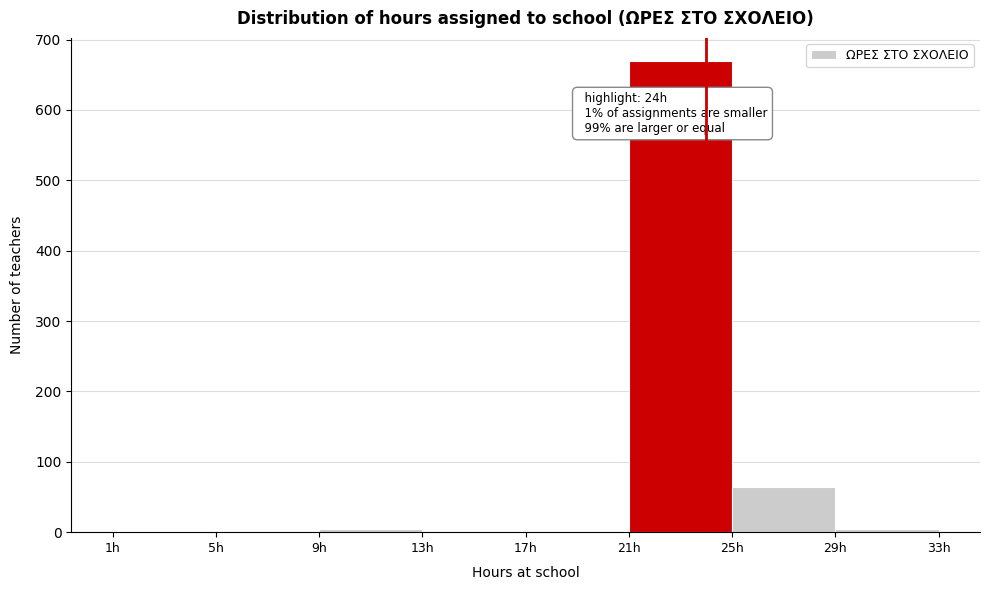

Over which range of the x-axis is the bar tallest?

21 to 25